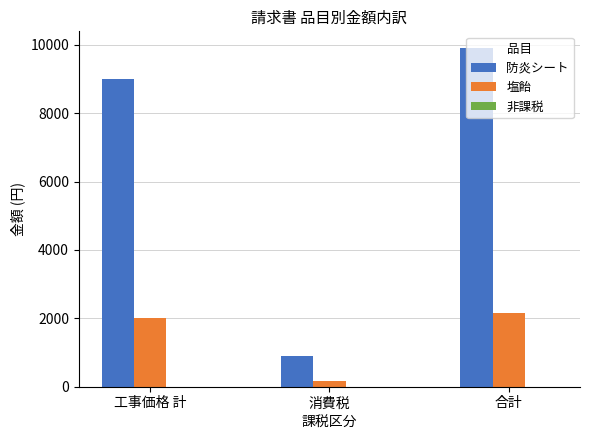

Which label corresponds to the smallest value in the chart?

消費税